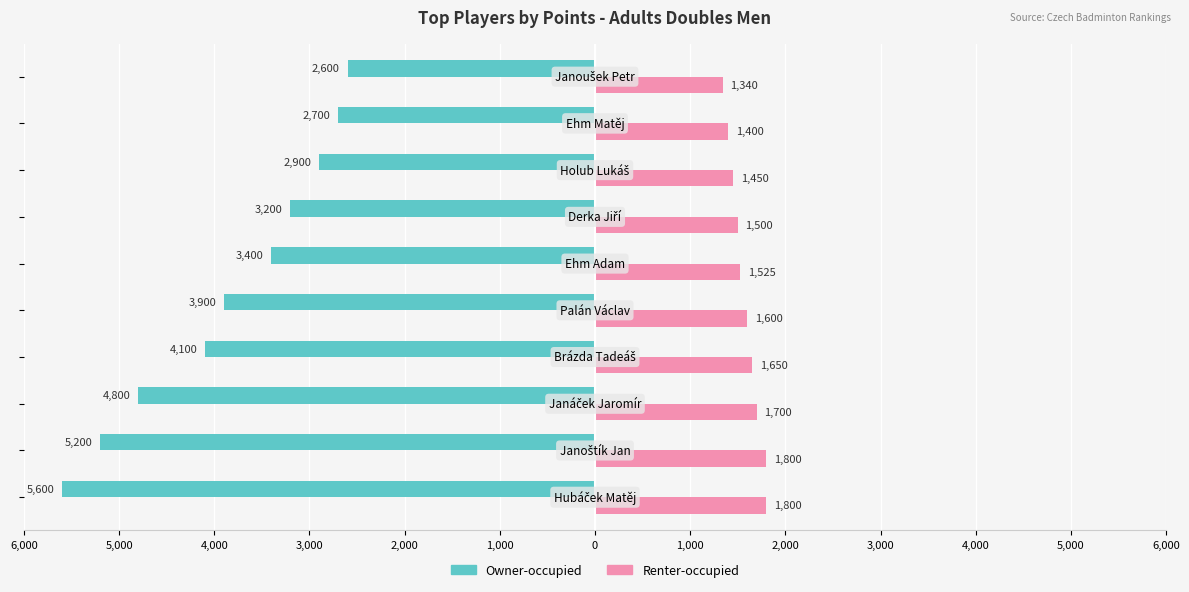

Reading right to left, list all the values displayed in this chart.

Owner-occupied: 3,000=-2600	2,000=-2700	1,000=-2900	0=-3200	1,000=-3400	2,000=-3900	3,000=-4100	4,000=-4800	5,000=-5200	6,000=-5600
Renter-occupied: 3,000=1340	2,000=1400	1,000=1450	0=1500	1,000=1525	2,000=1600	3,000=1650	4,000=1700	5,000=1800	6,000=1800